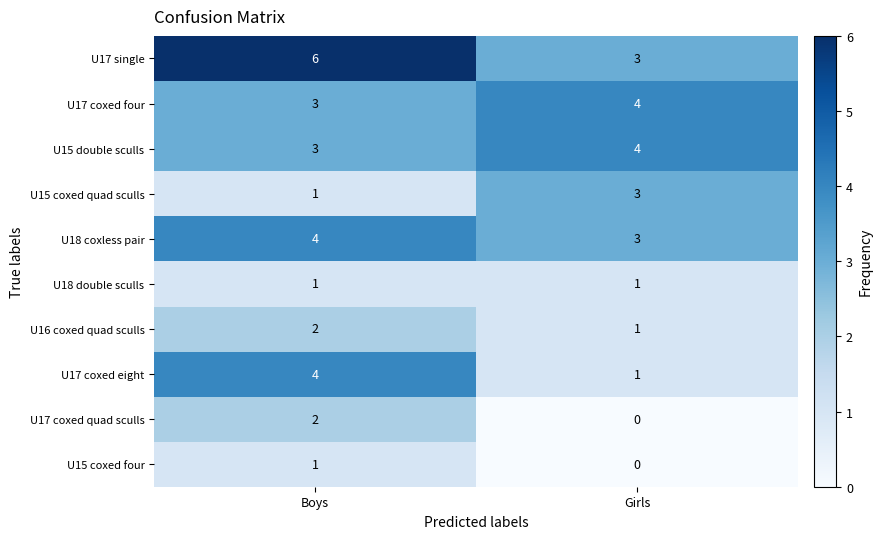

At which category is the sum across all series the highest?

Boys